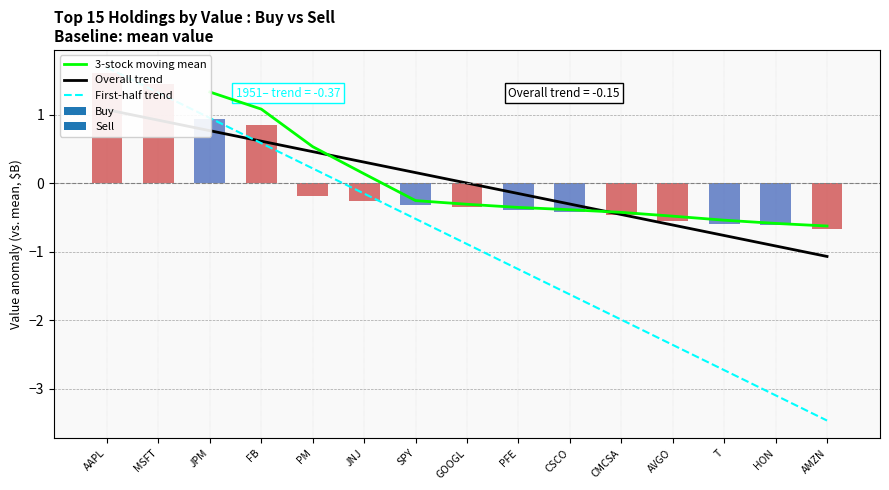

What is the difference between the maximum and minimum values?

2.3